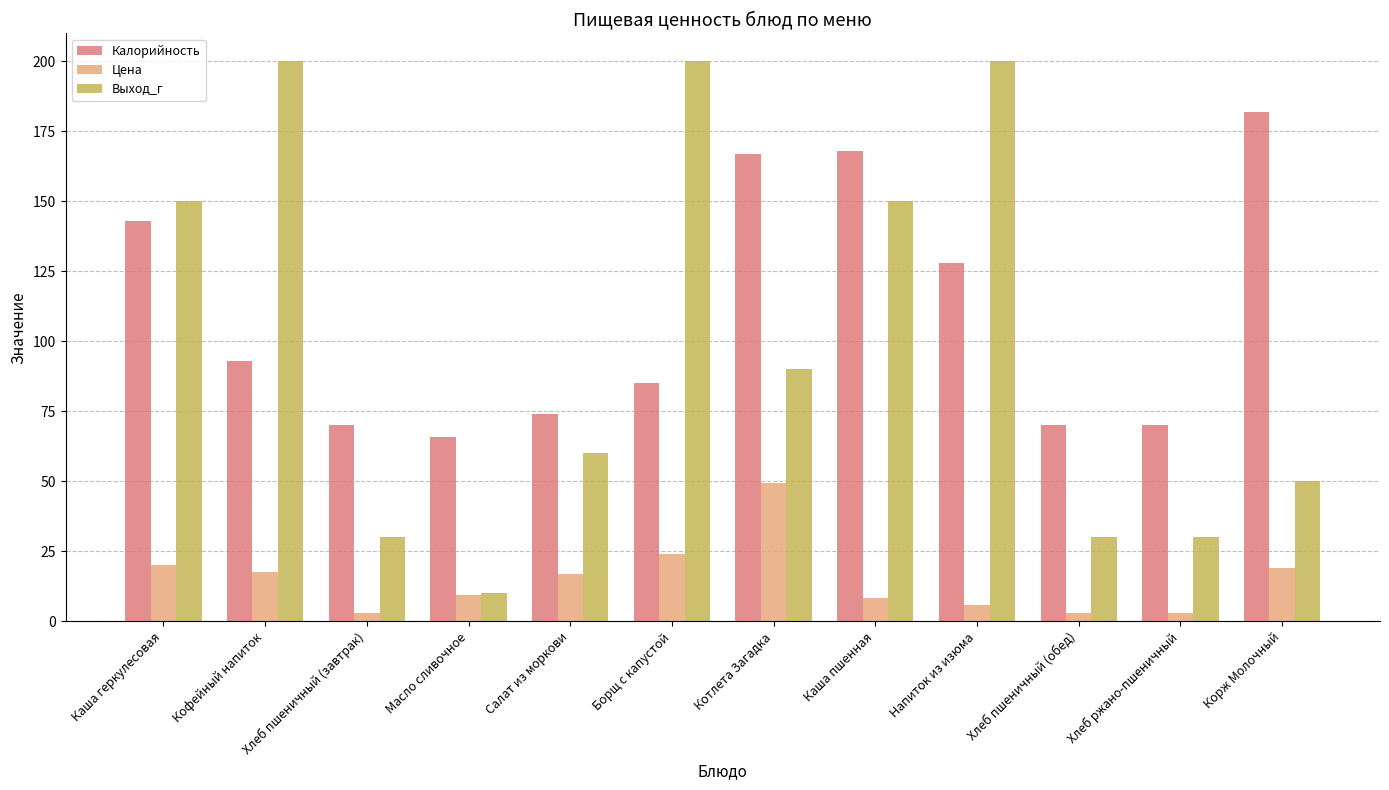

Is it true that Выход_г equals 84.9 at Каша пшенная?

False